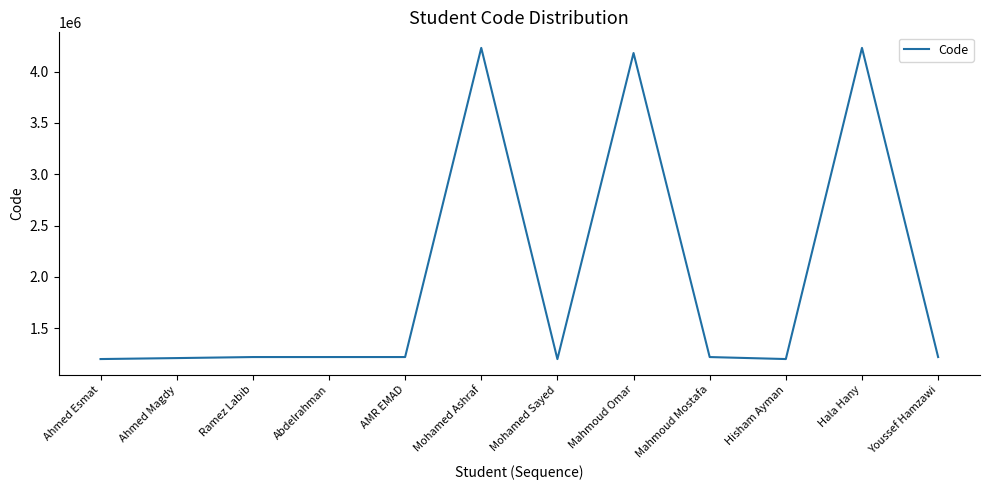

What is the ratio of the value at Mohamed Ashraf to the value at Hisham Ayman?

3.5